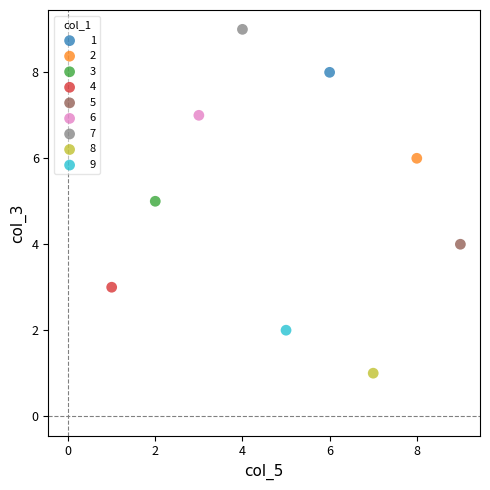

What are all the series names shown in the legend?

1, 2, 3, 4, 5, 6, 7, 8, 9